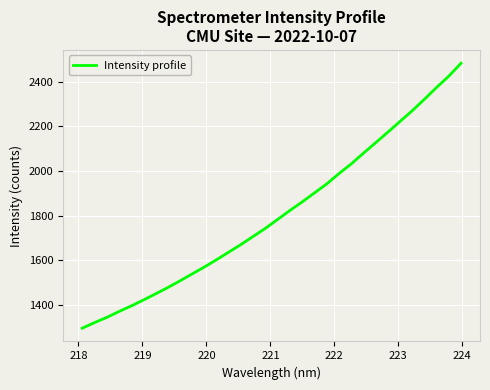

What is the difference between the maximum and minimum values?

1185.2